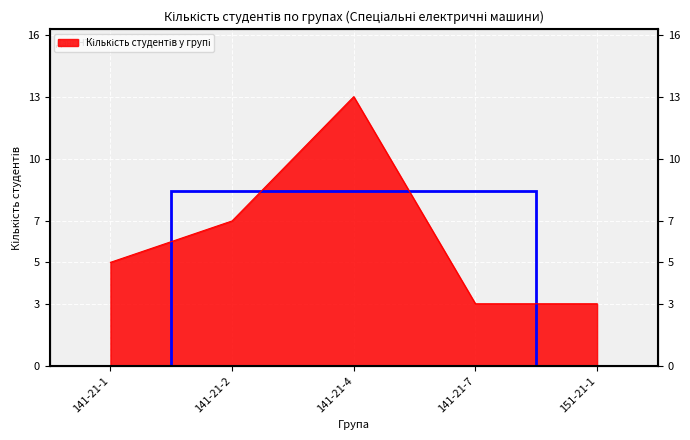

True or false: the data shows 5 at 141-21-1.

True